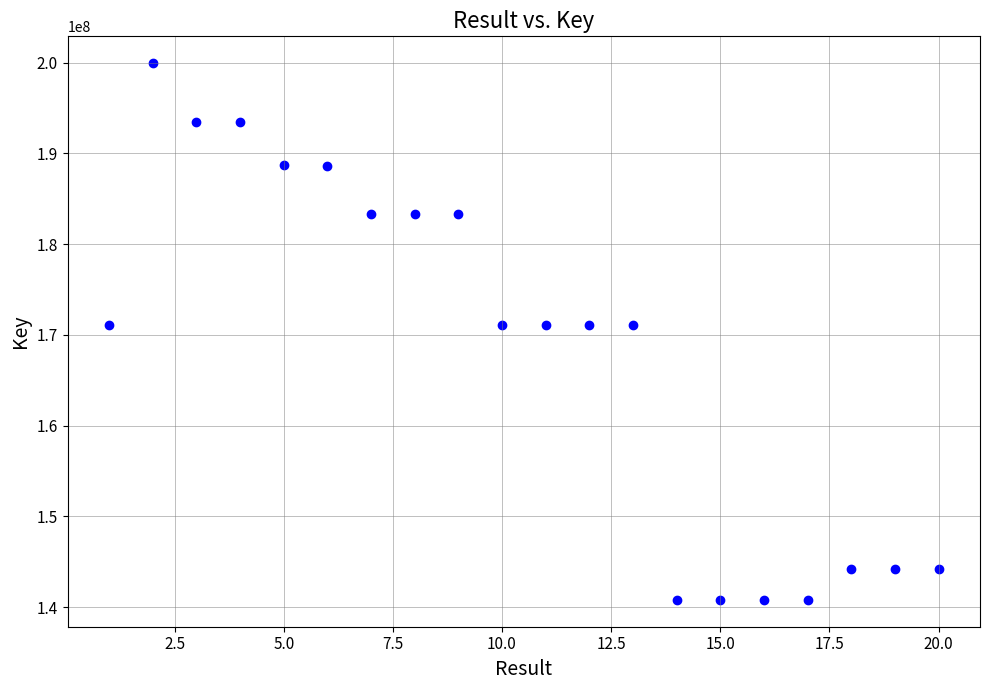

What is the range of Y values (max minus min)?

59163485